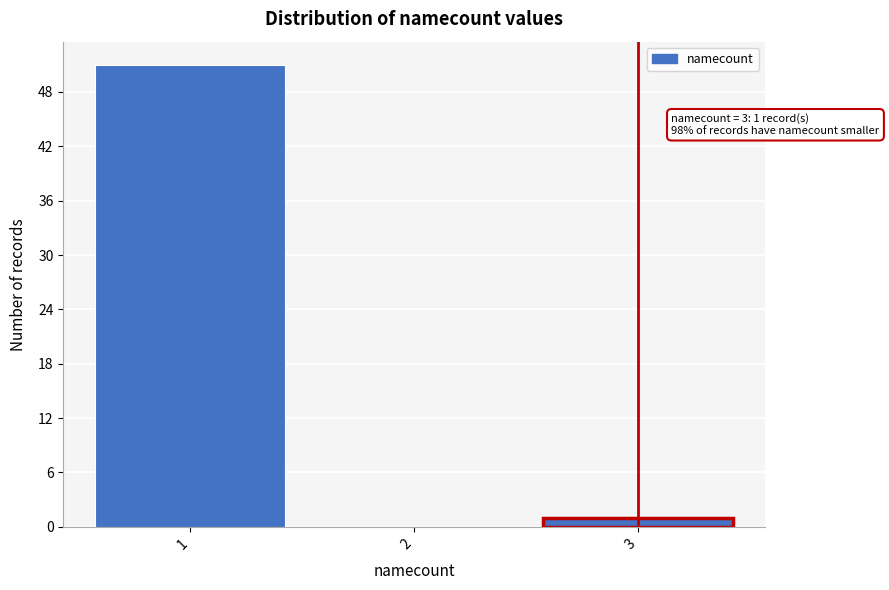

Reading left to right, extract all data points from this chart.

1=51	2=0	3=1